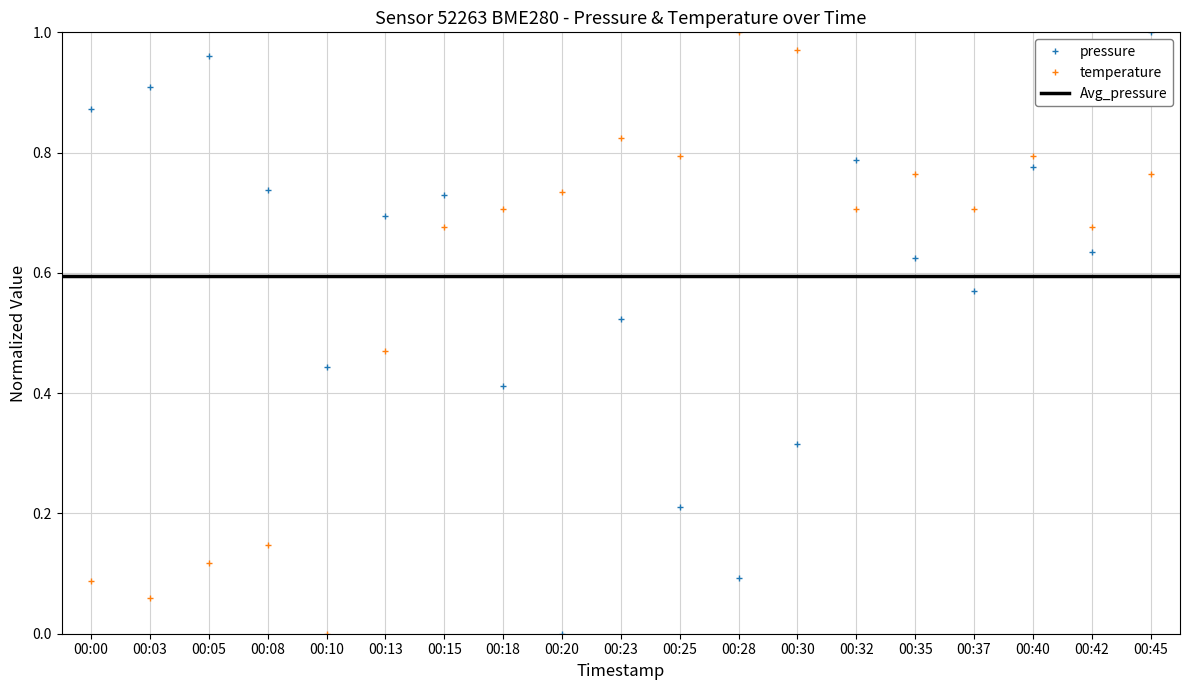

True or false: pressure has a value of 1.0 at 00:13.

False